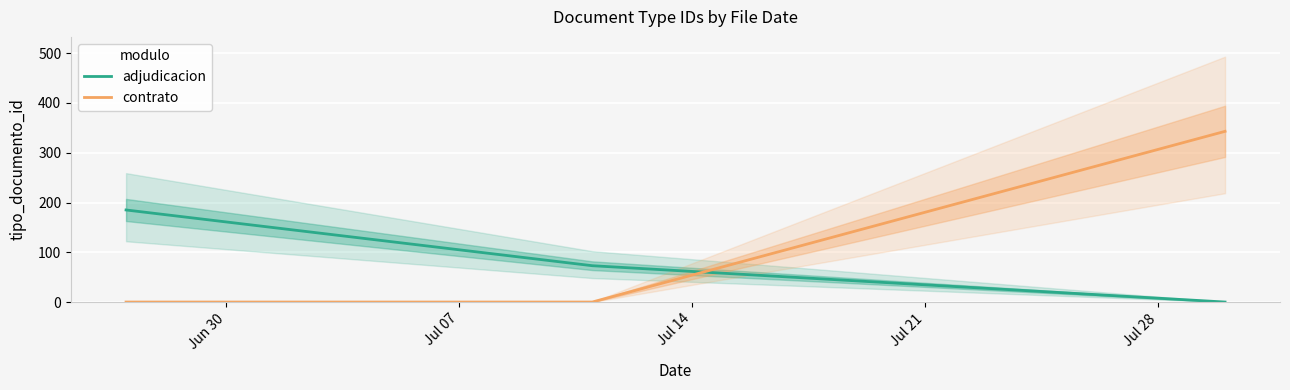

What is the average value of the adjudicacion series?

86